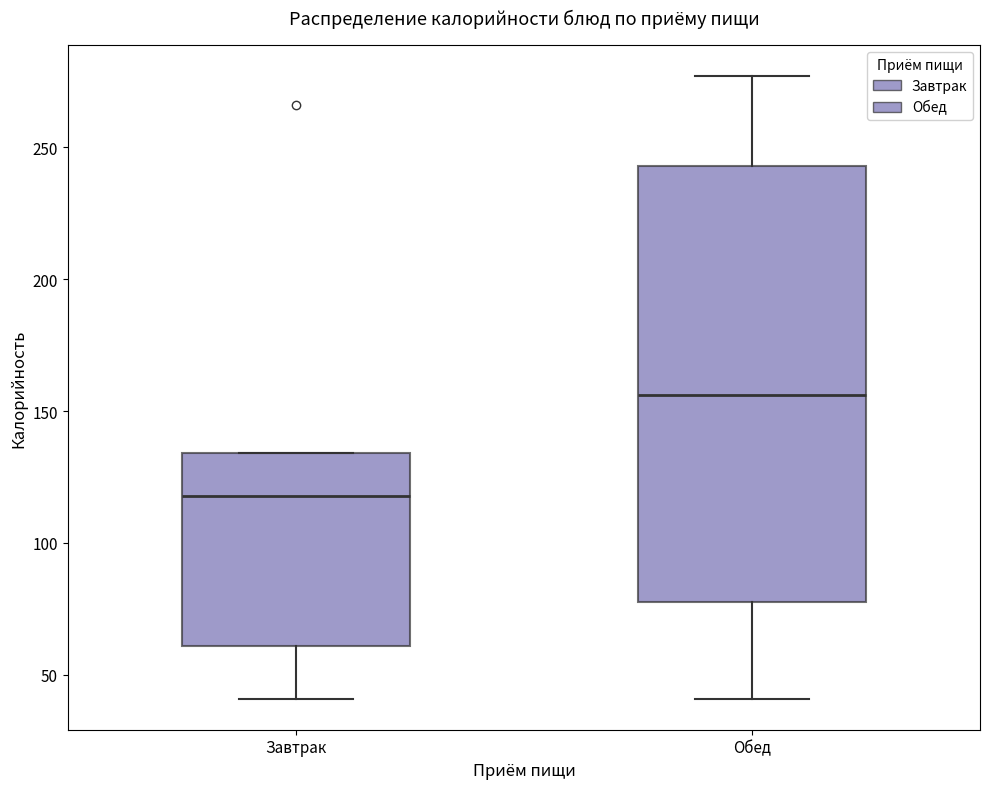

Reading left to right, transcribe this box plot: for each box, give where its median line is, the range the box spans, and where its two whiskers end, as read against the y-axis. The values are not printed on the chart, so give them approximately, as read against the axis.

Завтрак: median 120, box 60 to 135, whiskers 40 to 135
Обед: median 155, box 80 to 245, whiskers 40 to 275